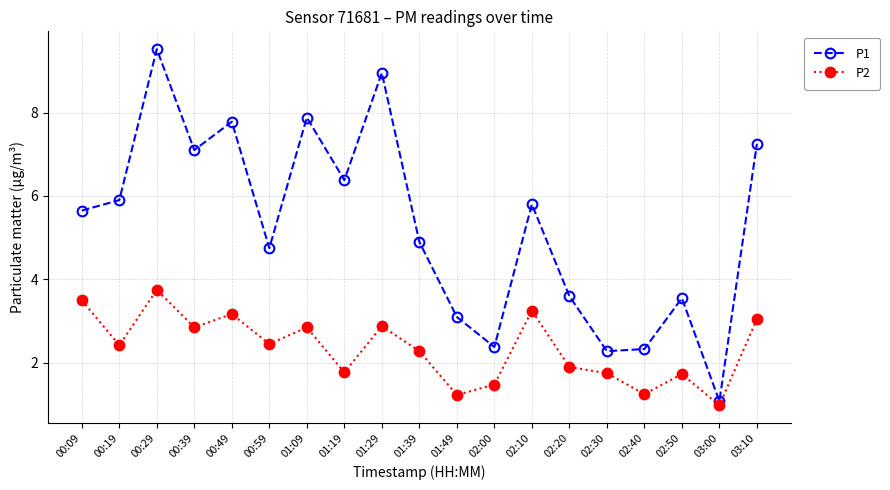

What position from the left is 01:29?

9